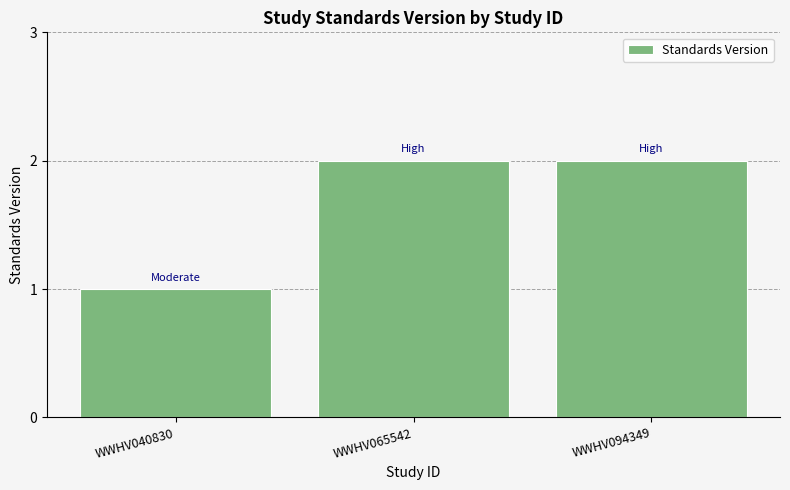

True or false: the data shows 2 at WWHV065542.

True